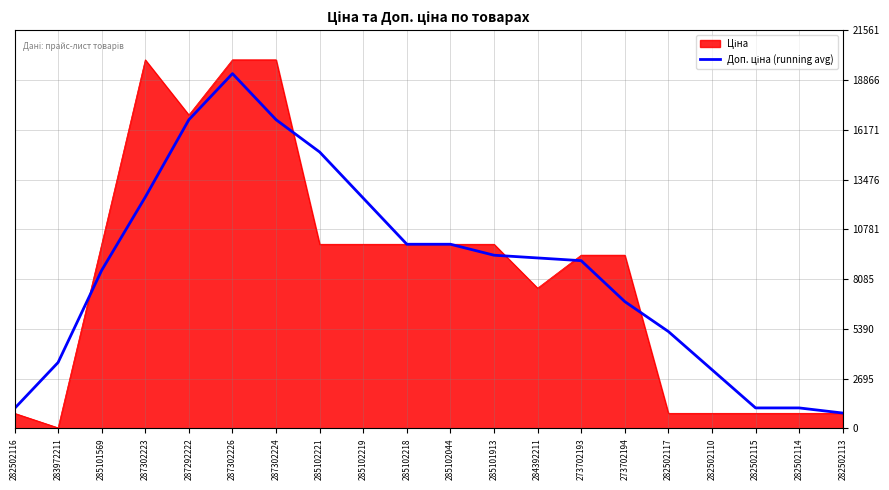

What is the spread (max minus min) of values at 285102219?

2497.3